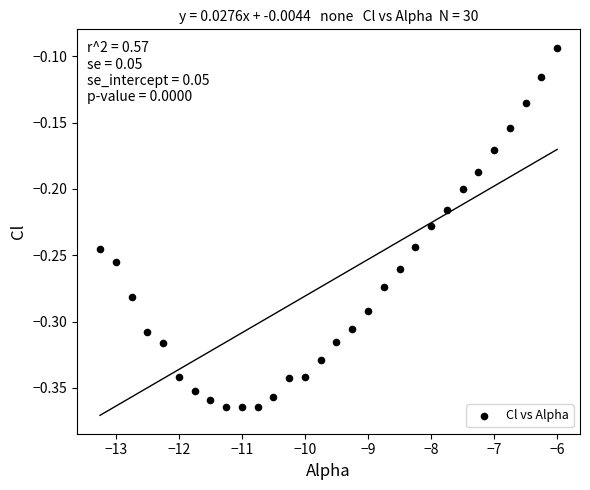

What is the range of X values (max minus min)?

7.2